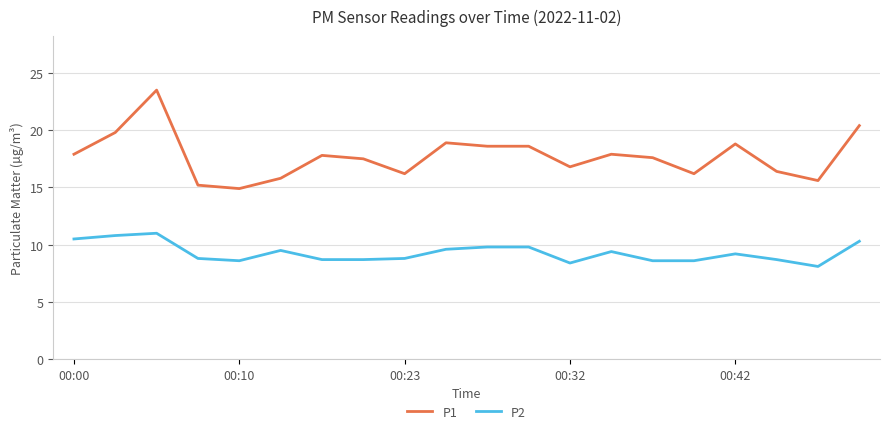

Rank the series by their average value, from lowest to highest.

P2, P1